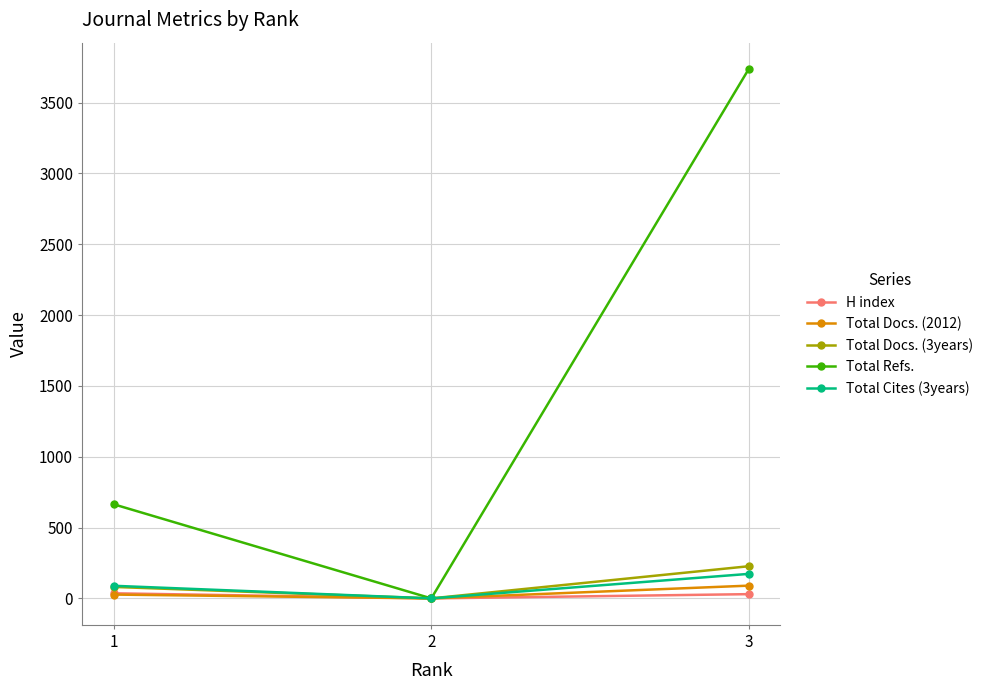

Which series has the widest spread of values?

Total Refs.